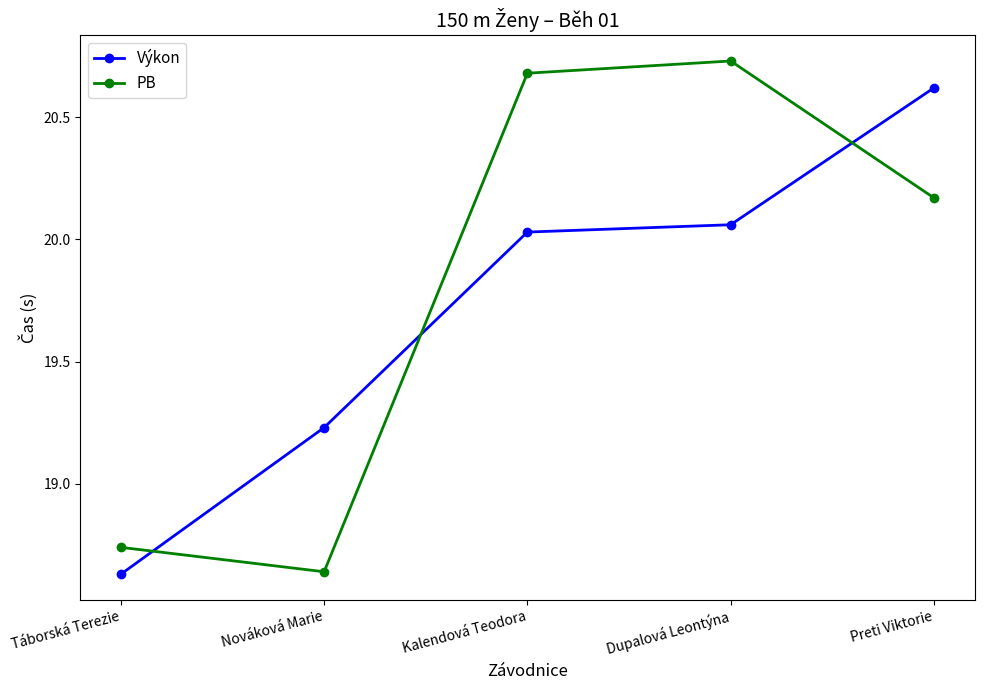

At which label does PB first exceed 20?

Kalendová Teodora